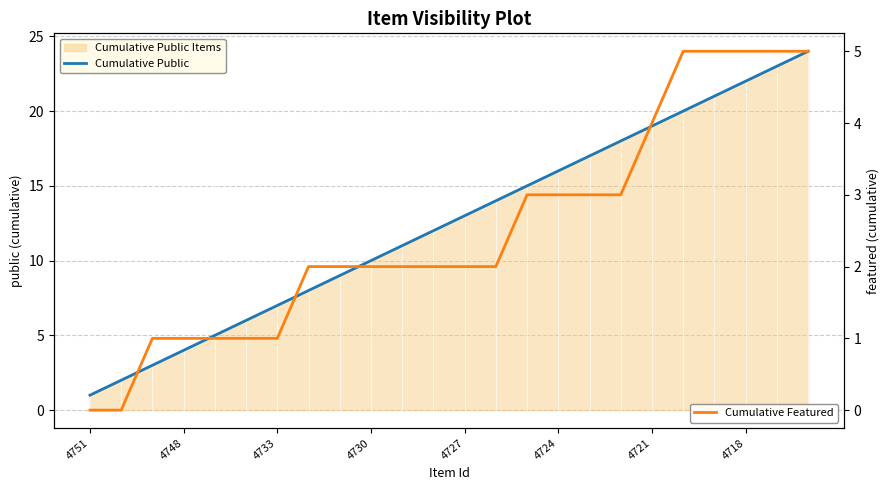

Reading left to right, transcribe all the data shown in this chart.

Cumulative Public: 1	2	3	4	5	6	7	8	9	10	11	12	13	14	15	16	17	18	19	20	21	22	23	24
Cumulative Featured: 0	0	1	1	1	1	1	2	2	2	2	2	2	2	3	3	3	3	4	5	5	5	5	5